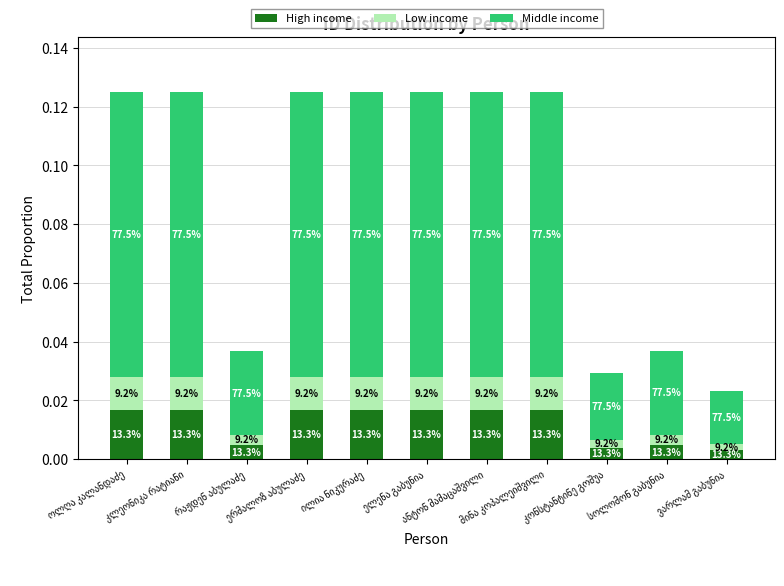

Reading left to right, list all the values displayed in this chart.

High income: ოლღა კალანდაძე=0.0	კლეონიკა რატიანი=0.0	რაჟდენ აბულაძე=0.0	ერმალოზ აბულაძე=0.0	ილია ნიკურაძე=0.0	ელენა გაბუნია=0.0	ანტონ მამაცაშვილი=0.0	მინა კოპალეიშვილი=0.0	კონსტანტინე გოშუა=0.0	სოლომონ გაბუნია=0.0	ვარლამ გაბუნია=0.0
Low income: ოლღა კალანდაძე=0.0	კლეონიკა რატიანი=0.0	რაჟდენ აბულაძე=0.0	ერმალოზ აბულაძე=0.0	ილია ნიკურაძე=0.0	ელენა გაბუნია=0.0	ანტონ მამაცაშვილი=0.0	მინა კოპალეიშვილი=0.0	კონსტანტინე გოშუა=0.0	სოლომონ გაბუნია=0.0	ვარლამ გაბუნია=0.0
Middle income: ოლღა კალანდაძე=0.1	კლეონიკა რატიანი=0.1	რაჟდენ აბულაძე=0.0	ერმალოზ აბულაძე=0.1	ილია ნიკურაძე=0.1	ელენა გაბუნია=0.1	ანტონ მამაცაშვილი=0.1	მინა კოპალეიშვილი=0.1	კონსტანტინე გოშუა=0.0	სოლომონ გაბუნია=0.0	ვარლამ გაბუნია=0.0